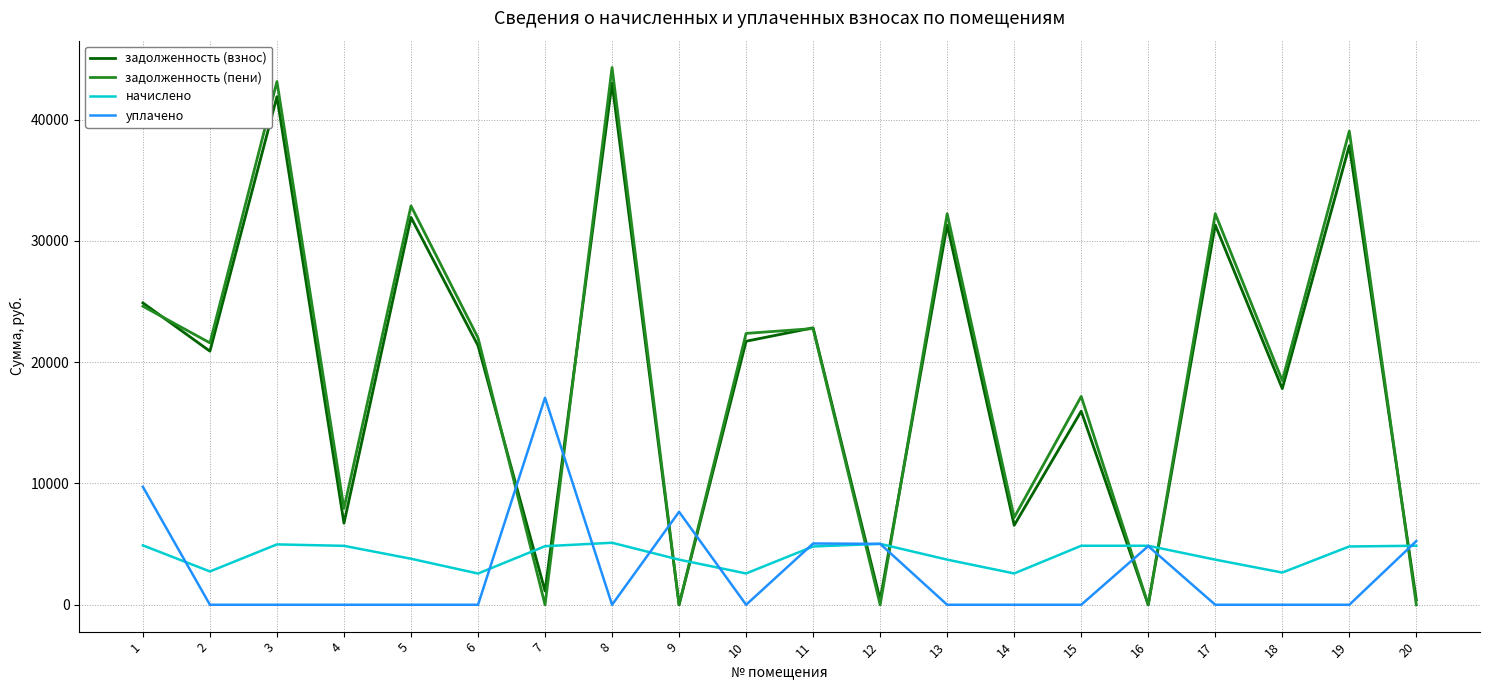

Which series has the widest spread of values?

задолженность (пени)